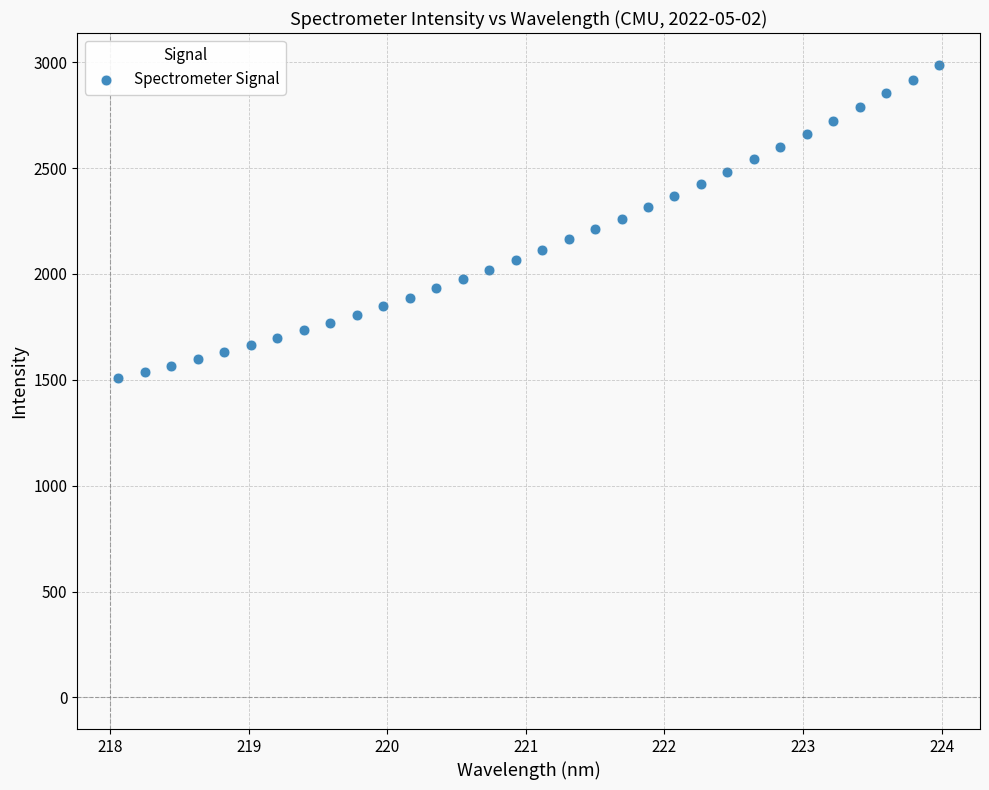

What is the range of X values (max minus min)?

5.9